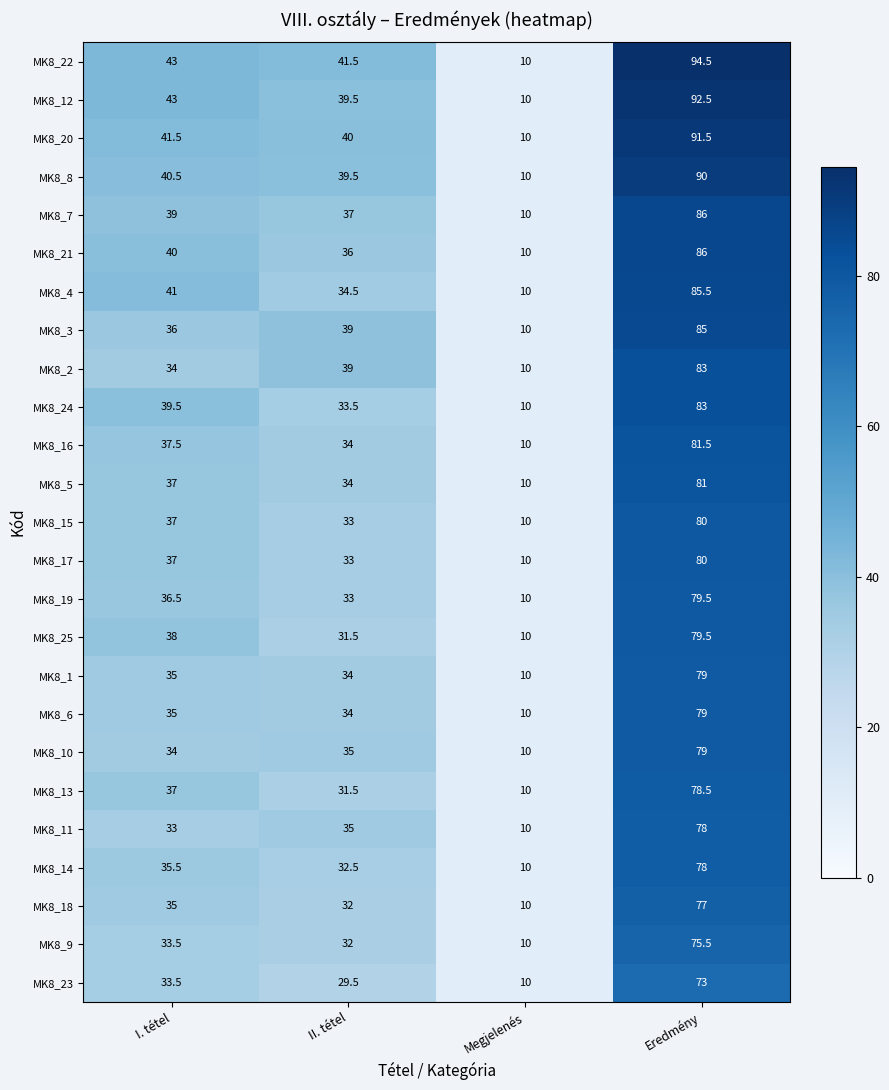

What is the average value of the MK8_16 series?

40.8